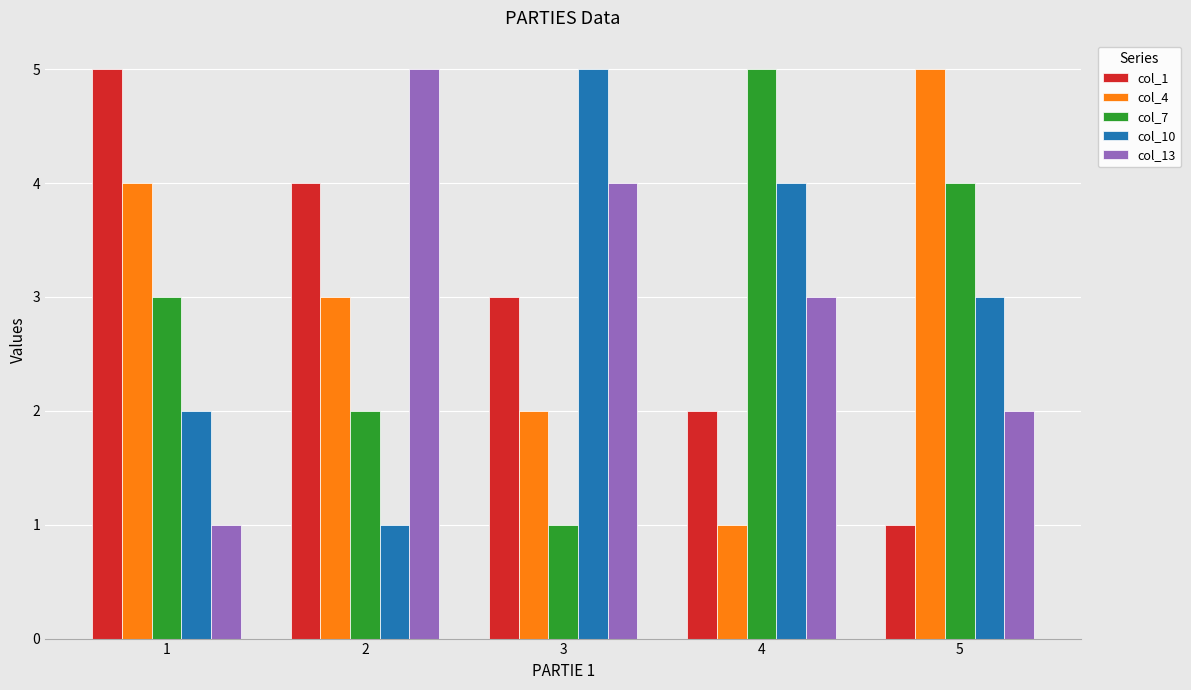

What is the value of the col_13 bar at the 2nd from the left?

5